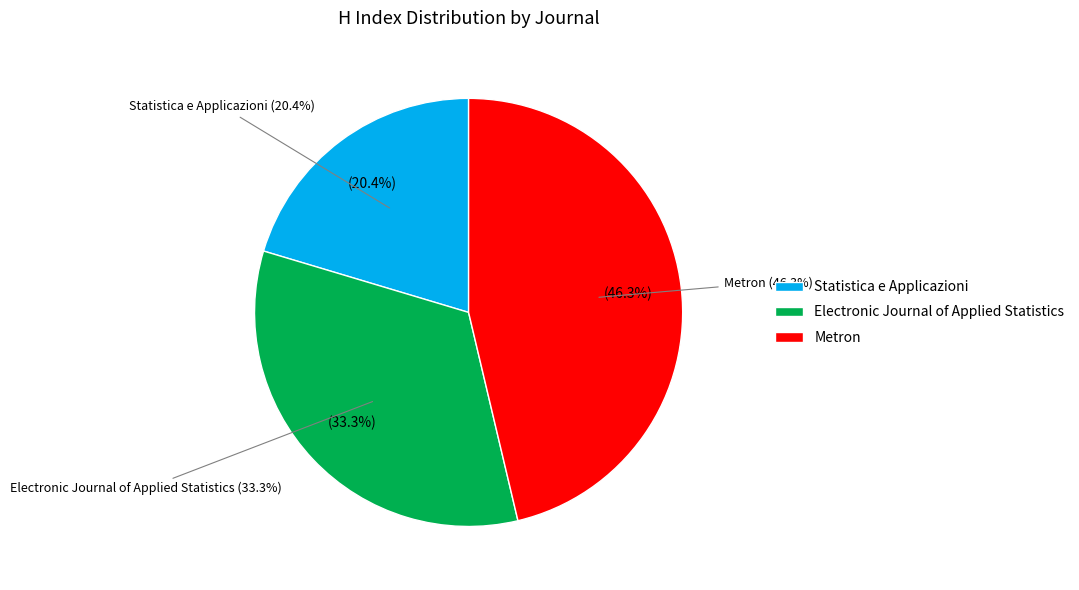

The Electronic Journal of Applied Statistics slice represents 24% of the pie. True or false?

False